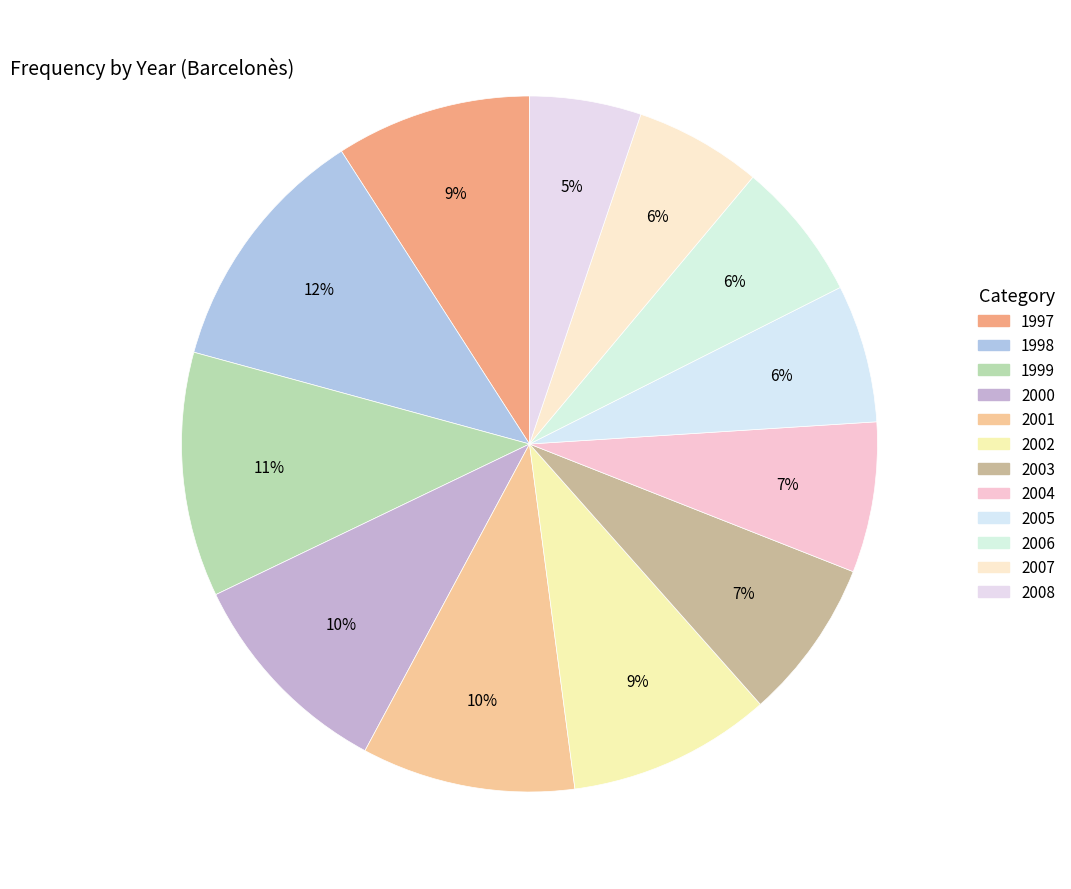

Is there a majority slice in this chart?

No